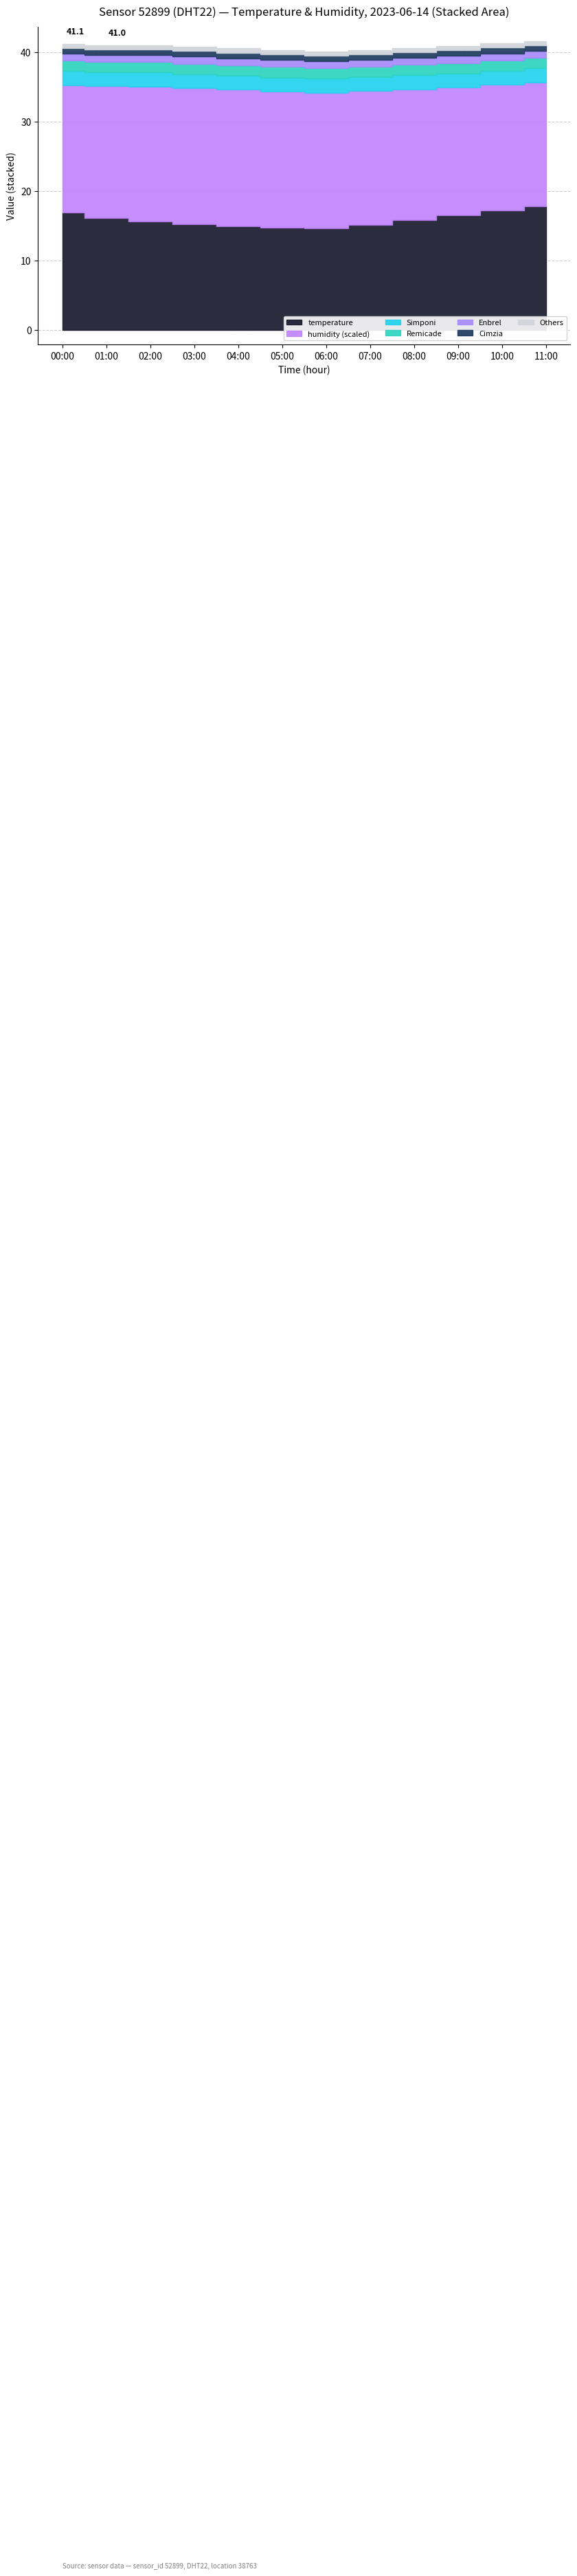

True or false: lat and temperature intersect in this chart.

False